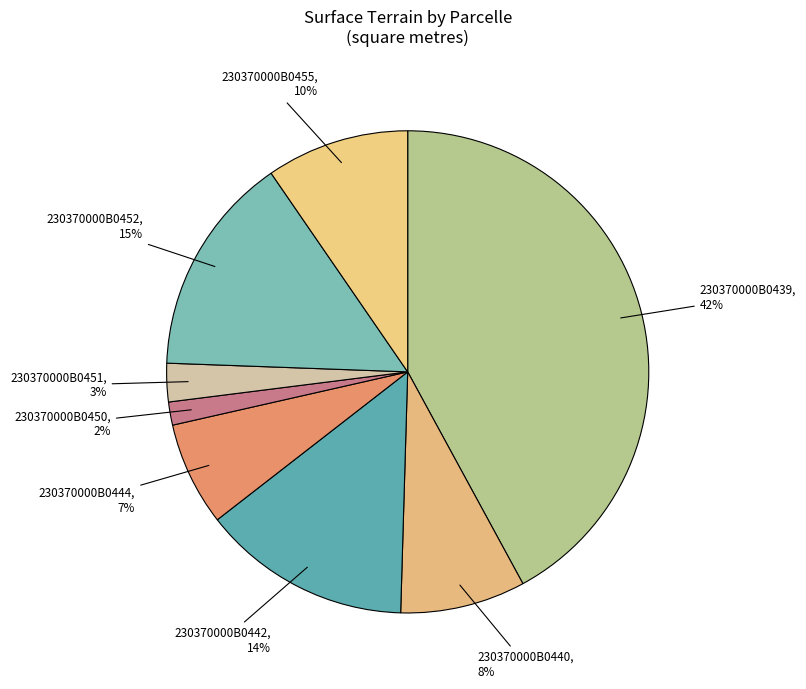

To the nearest percent, what is the combined percentage of 230370000B0442 and 230370000B0444?

21%